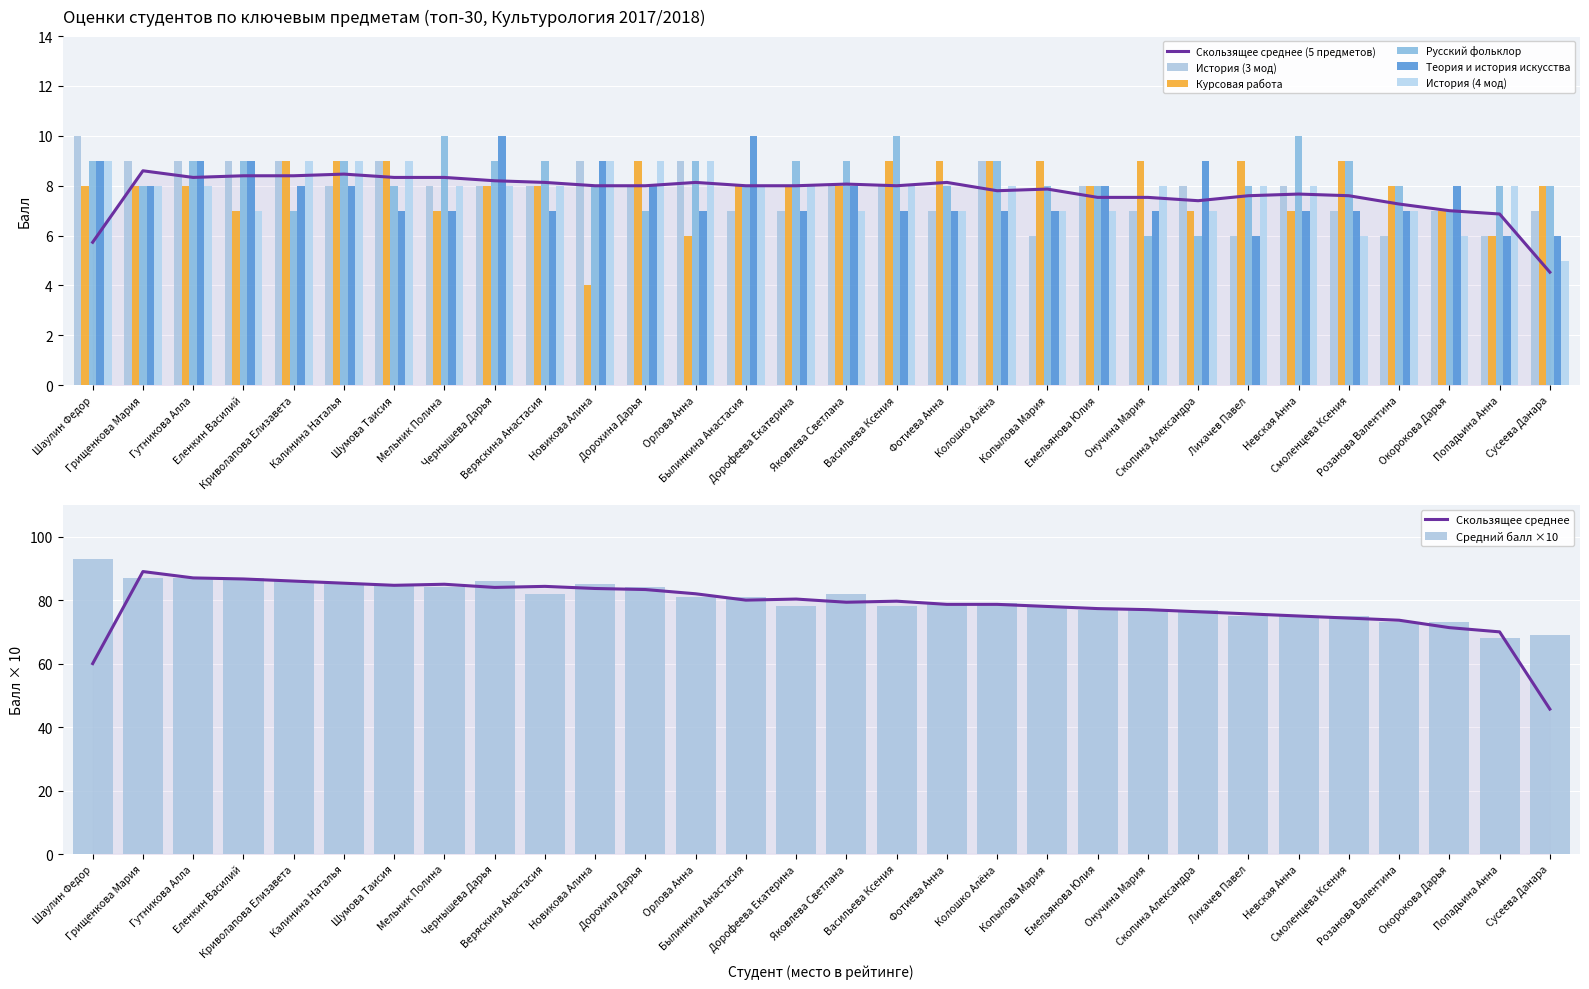

Where does the Теория и история искусства series first go above 7?

Шаулин Федор